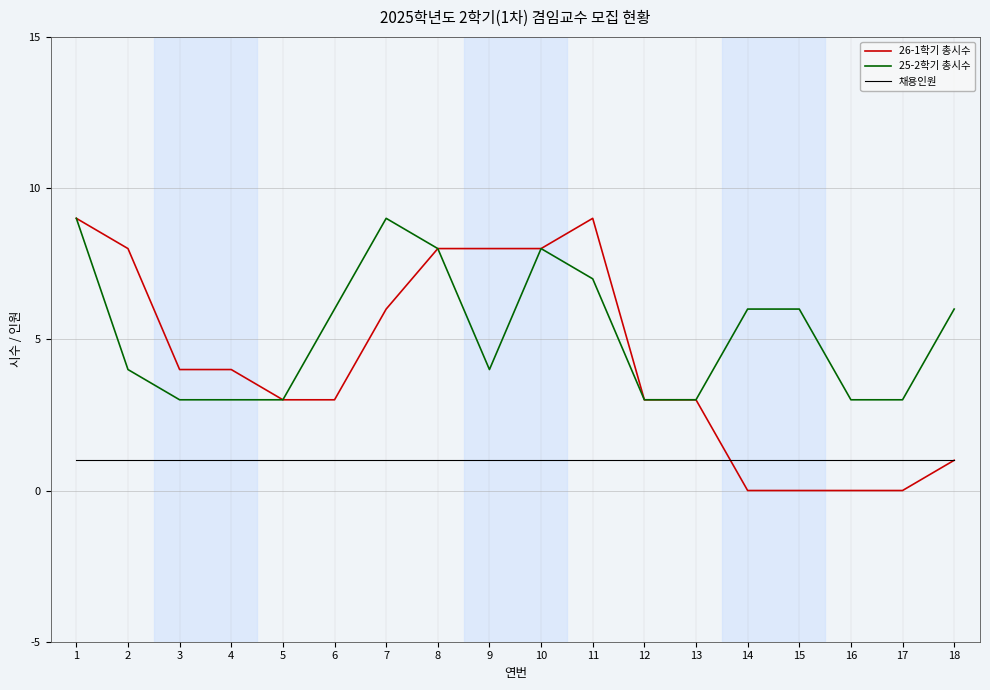

True or false: 채용인원 and 25-2학기 총시수 cross at least once.

False